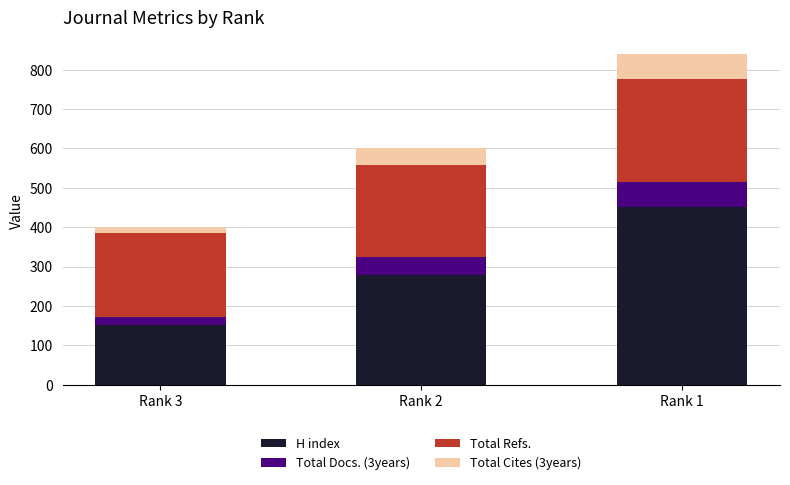

How many data points in H index are less than 278?

1